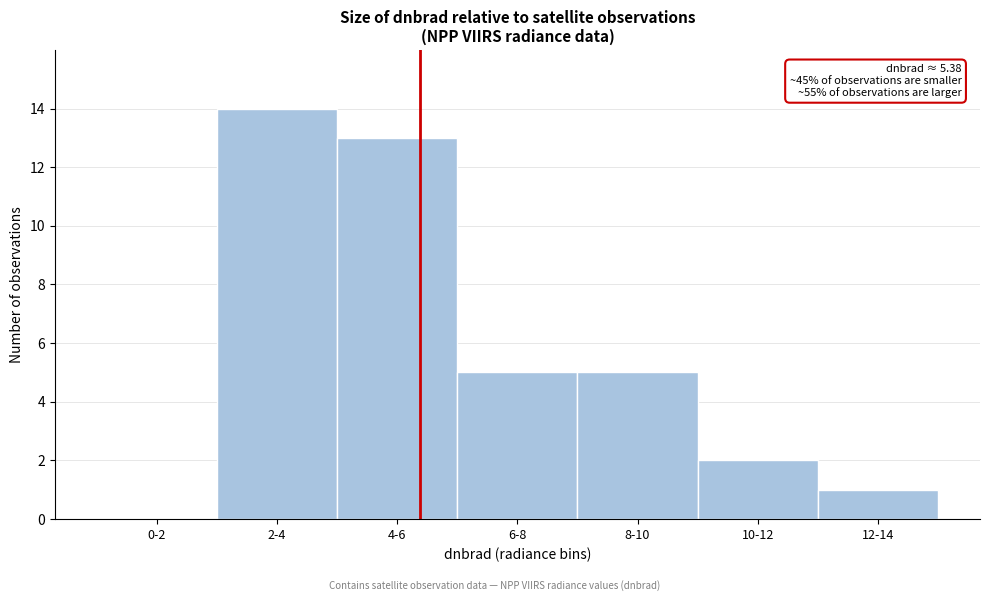

Reading left to right, list all the values displayed in this chart.

0-2=0	2-4=14	4-6=13	6-8=5	8-10=5	10-12=2	12-14=1